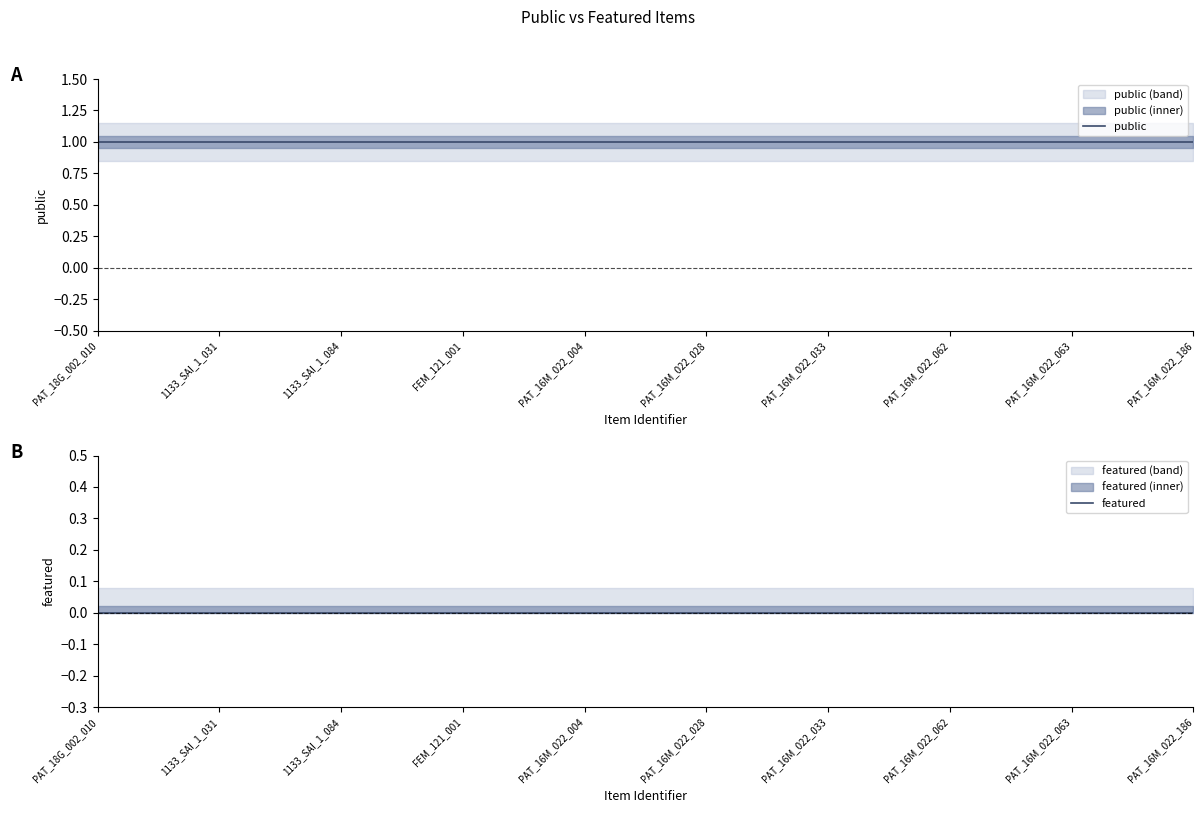

True or false: public has more than 1 interior local peaks.

False